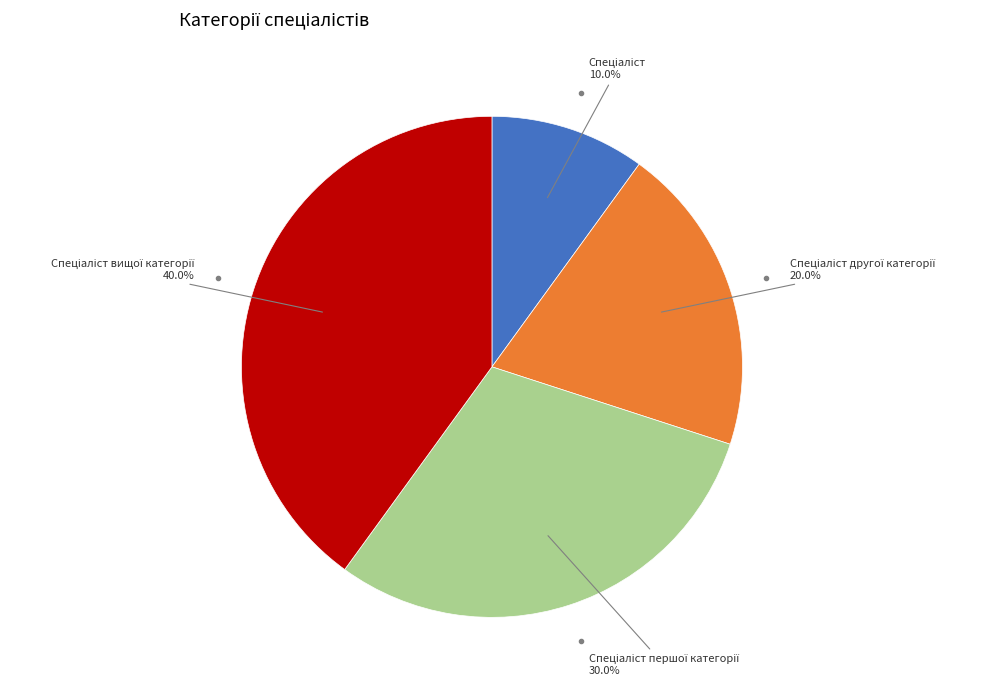

Does any single category account for the majority?

No